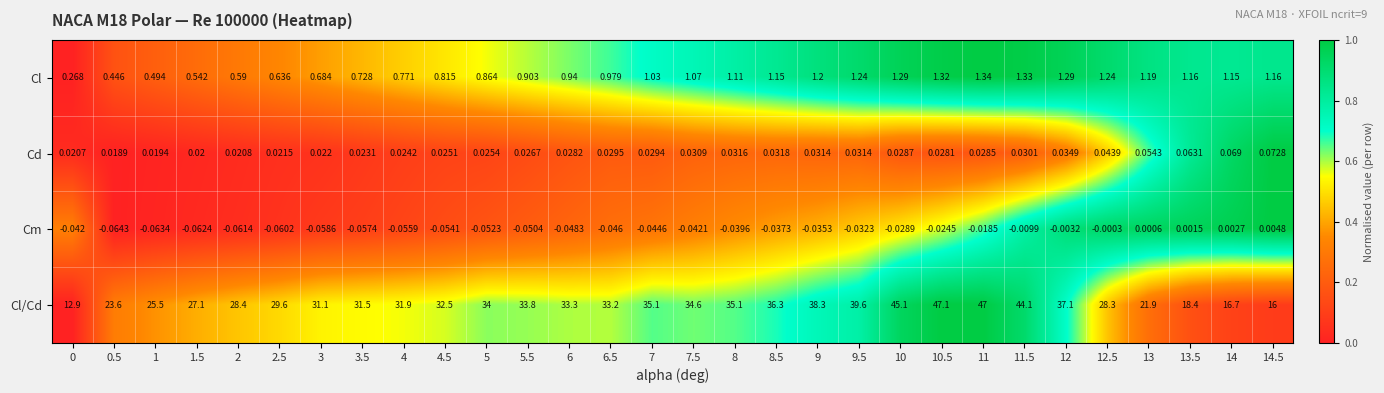

Is the value of Cd at 6 greater than the value of Cl at 6.5?

No